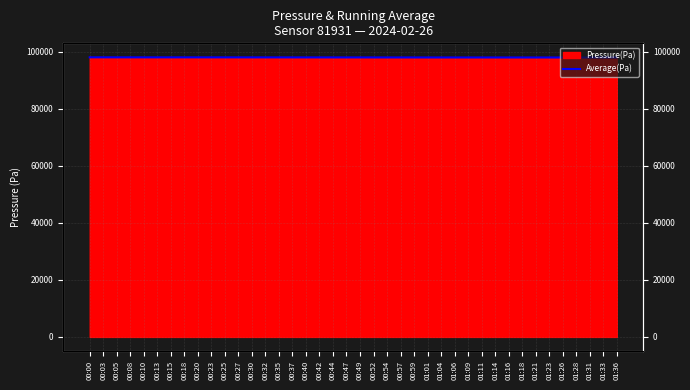

What is the greatest value displayed?

97988.2